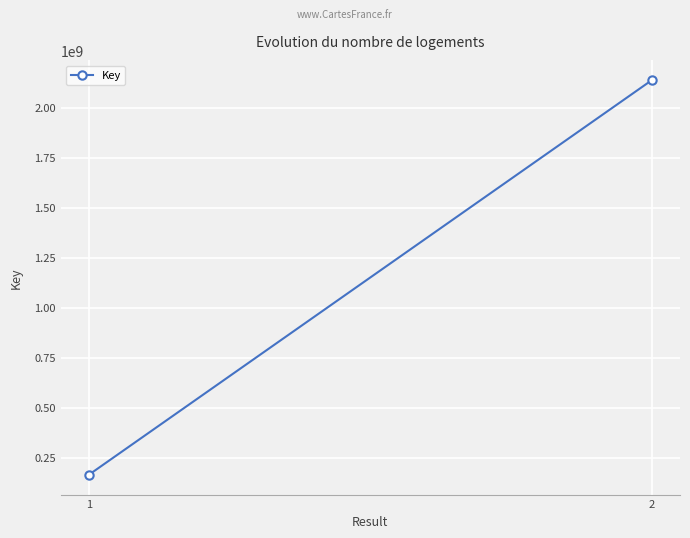

Is it true that the value at 1 is 164213950?

True